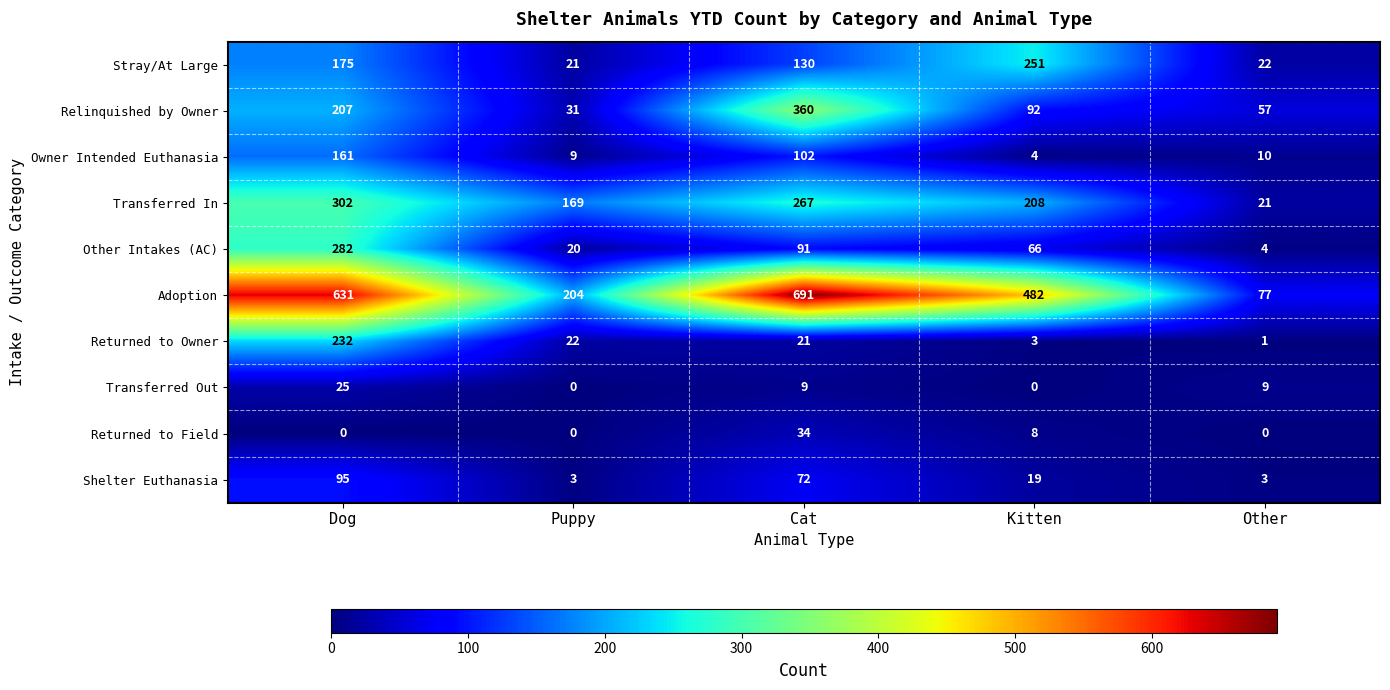

At how many categories does at least one series exceed 75?

5